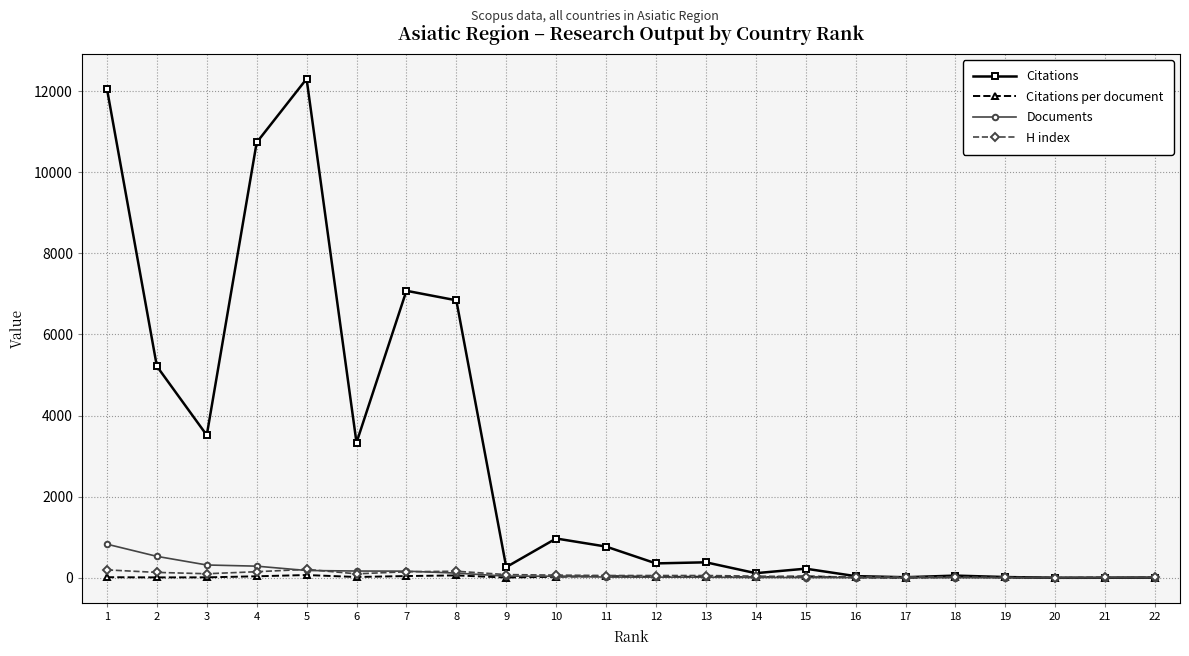

True or false: H index has more than 1 interior local peaks.

True